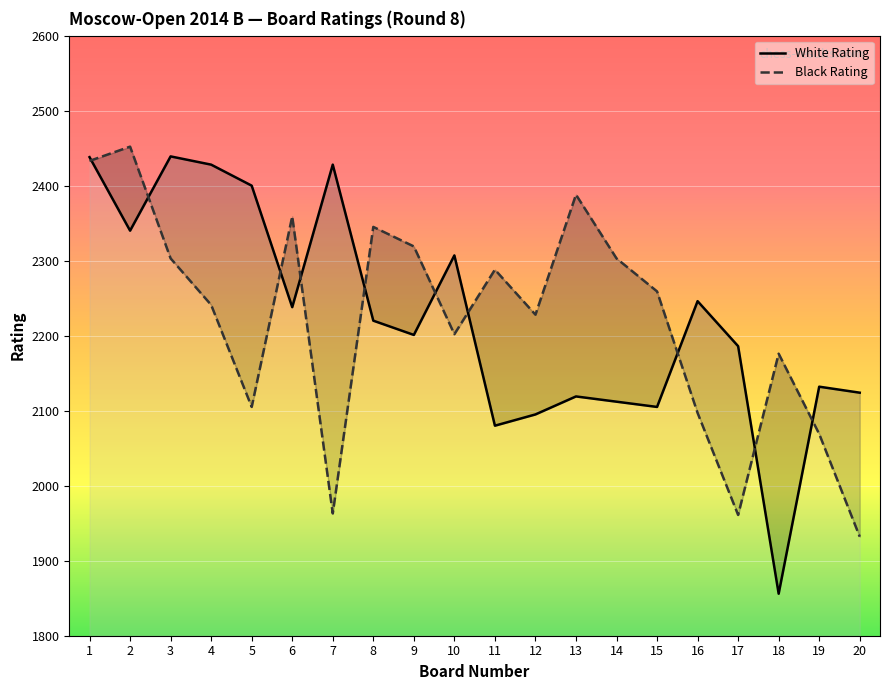

What are all the series names shown in the legend?

White Rating, Black Rating